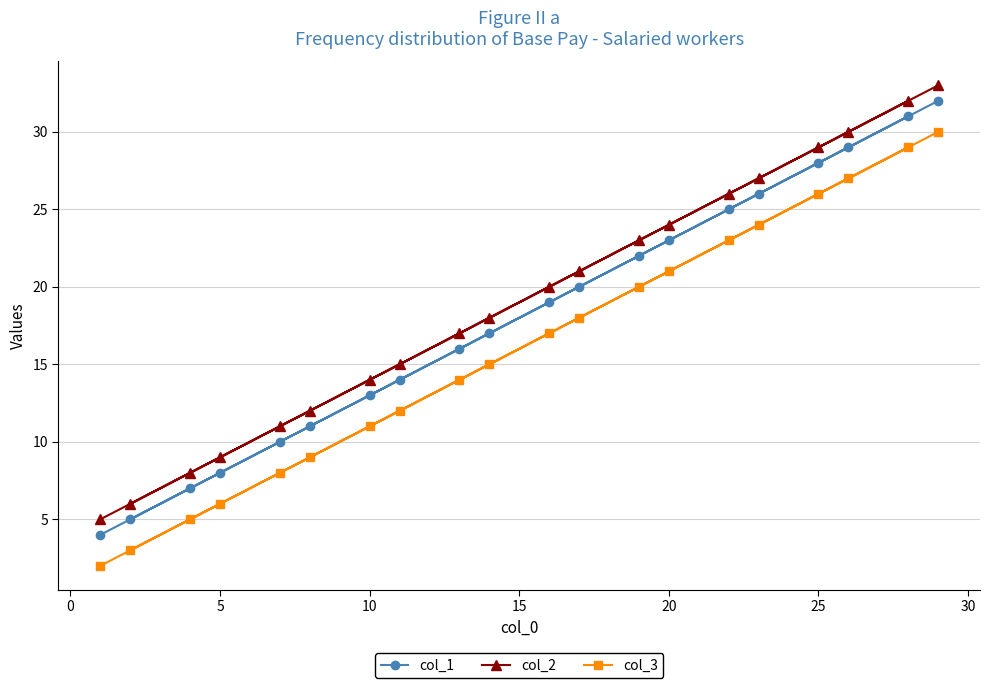

What is the sum of all col_1 values?

360